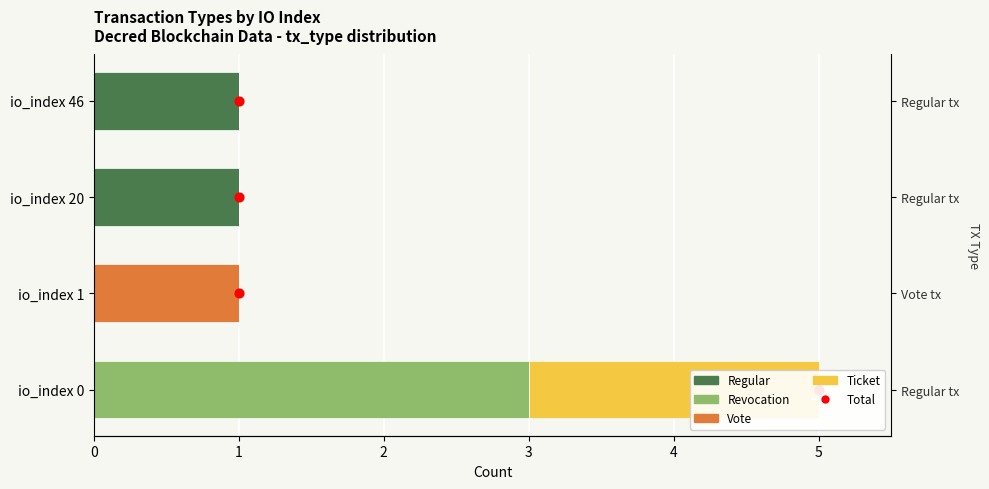

Which series reaches the maximum Y coordinate?

Revocation